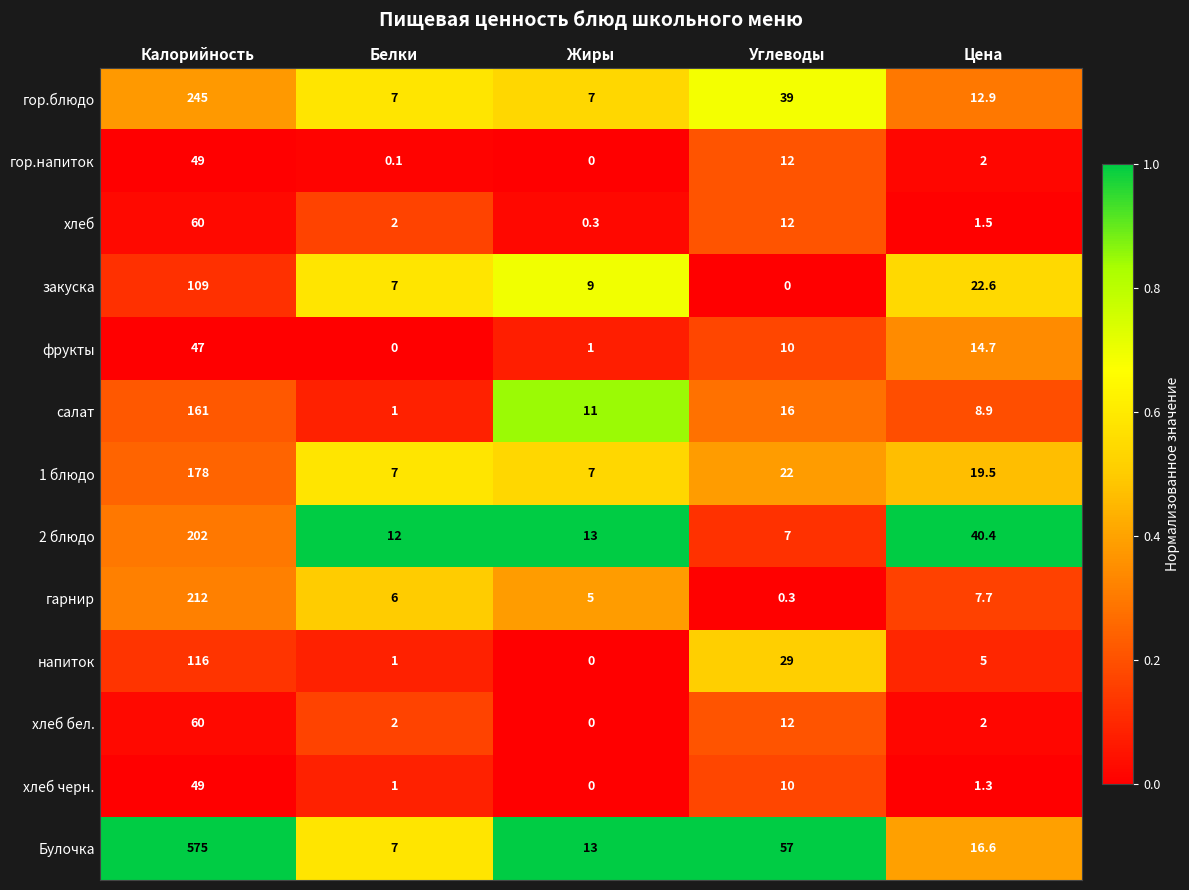

How many distinct data groups are displayed?

13